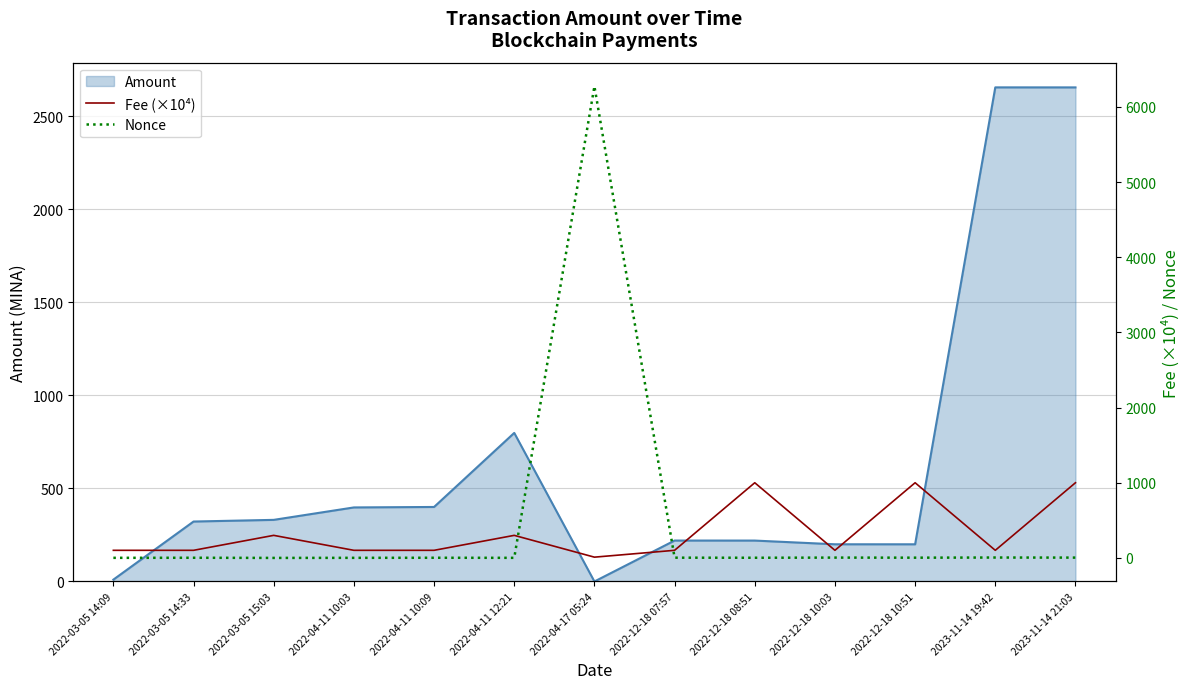

Where is the first local maximum for Nonce?

2022-03-05 14:33